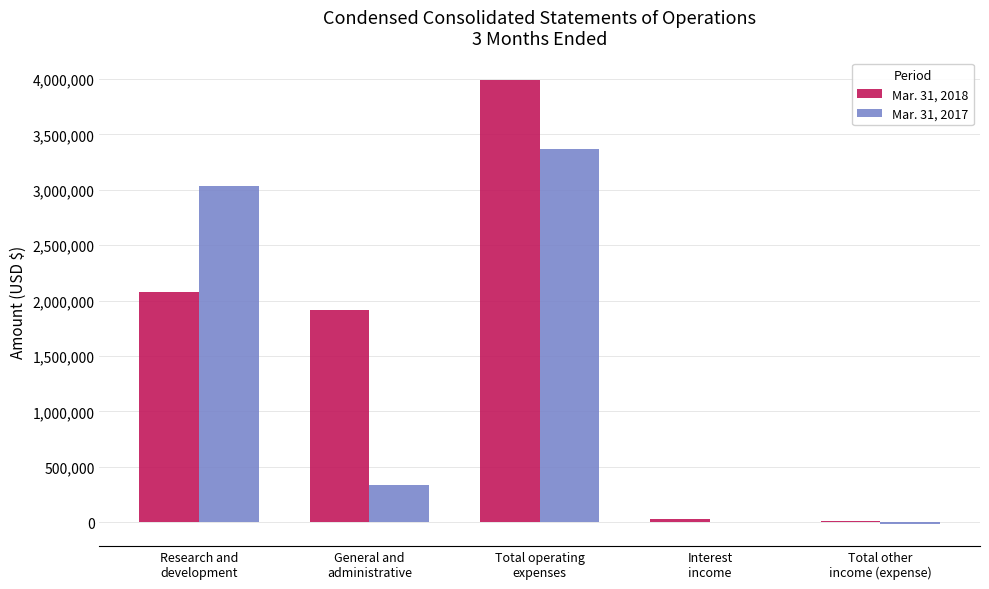

True or false: Mar. 31, 2018 has a value of 7397 at Total other
income (expense).

True